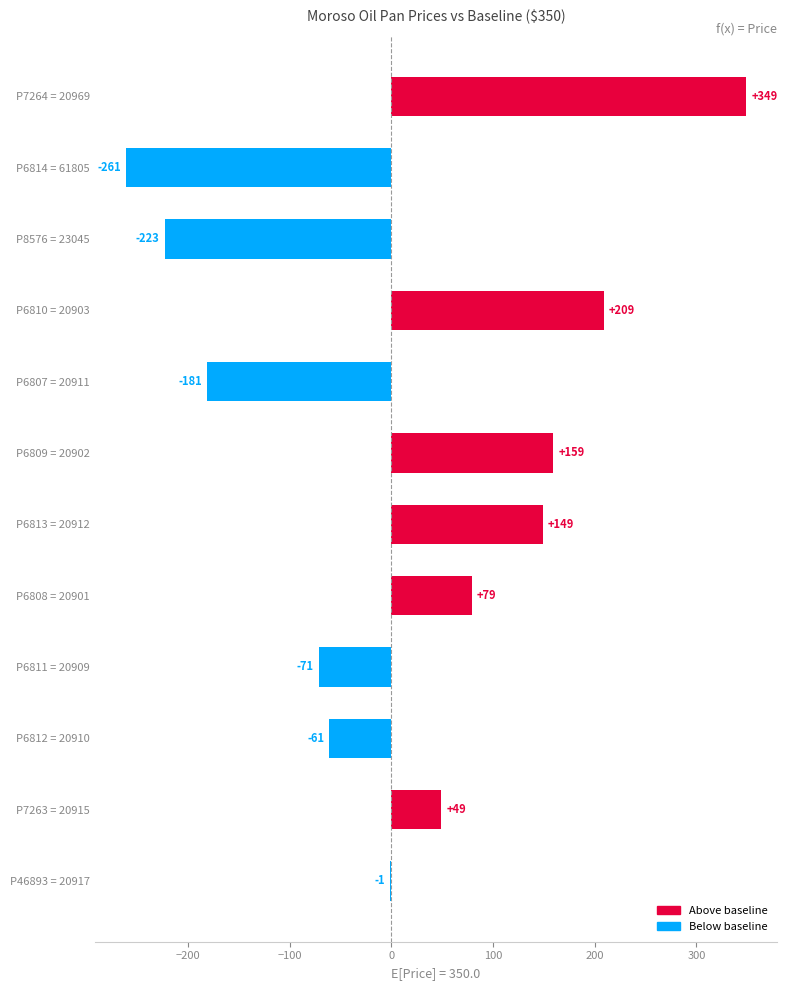

What is the greatest value displayed?

349